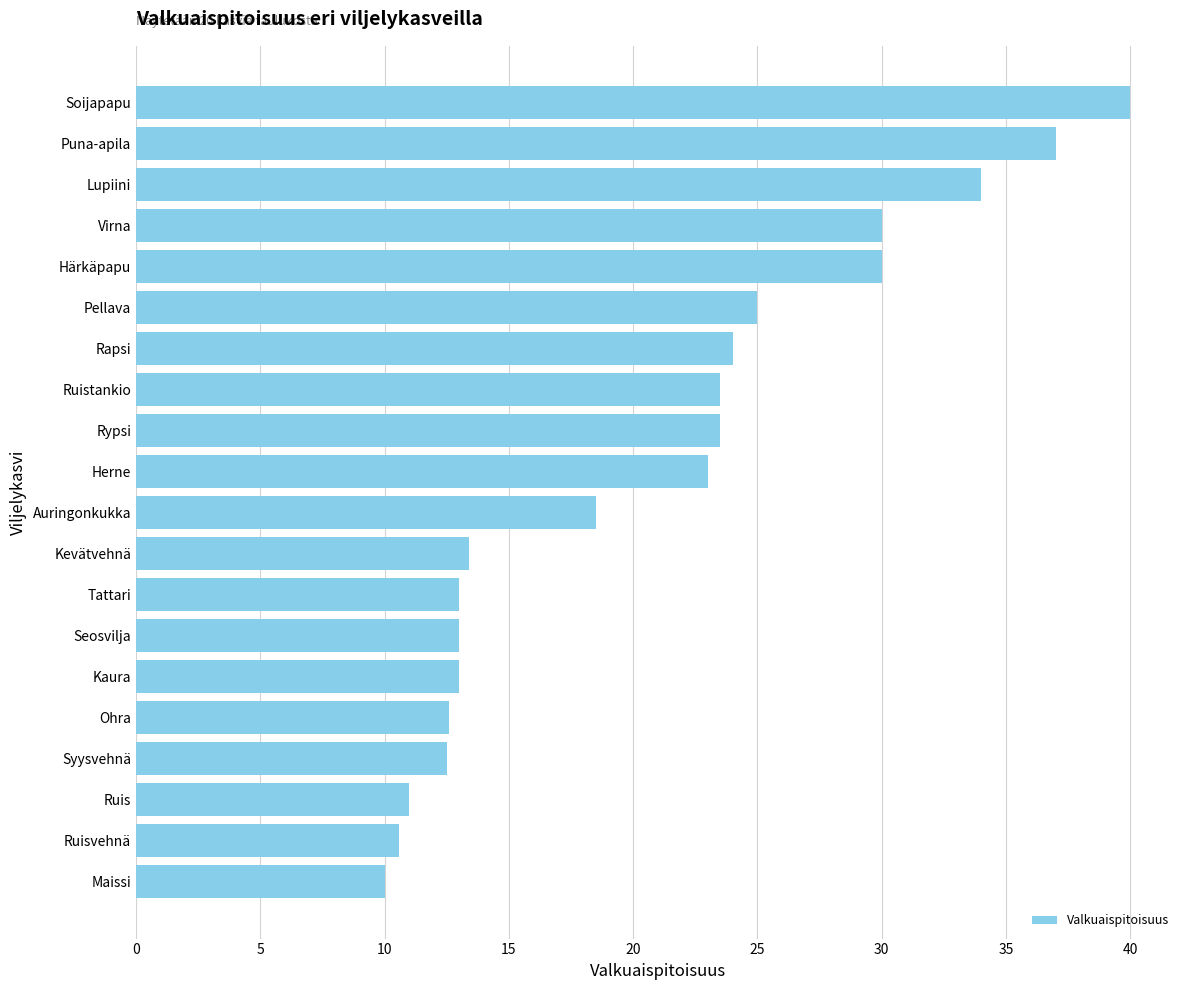

Between Härkäpapu and Ohra, which is larger?

Härkäpapu